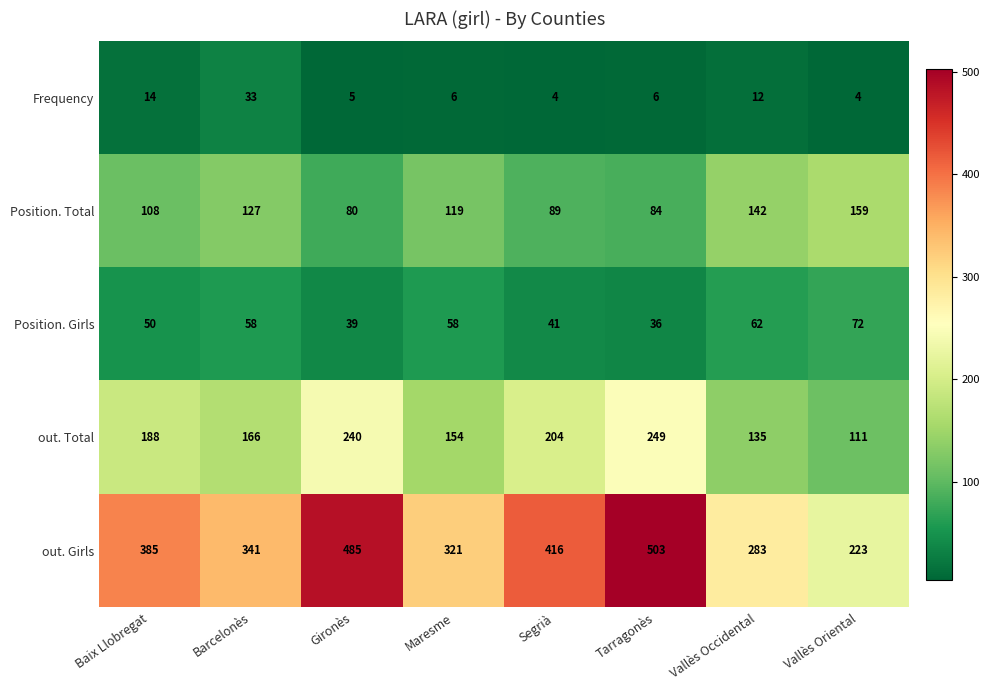

At which label does Position. Total first exceed 119?

Barcelonès